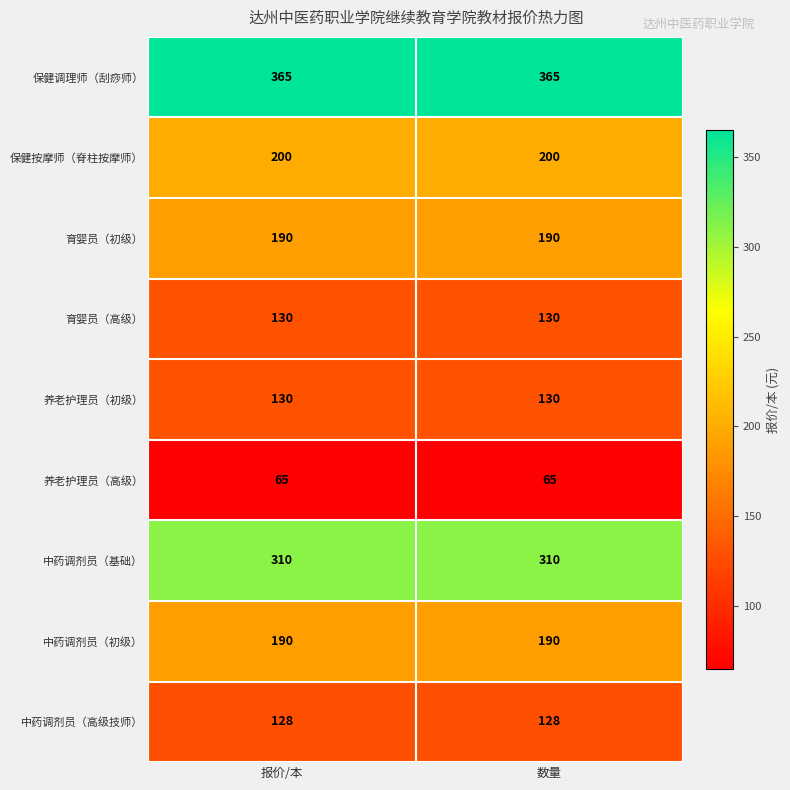

What is the spread (max minus min) of values at 数量?

300